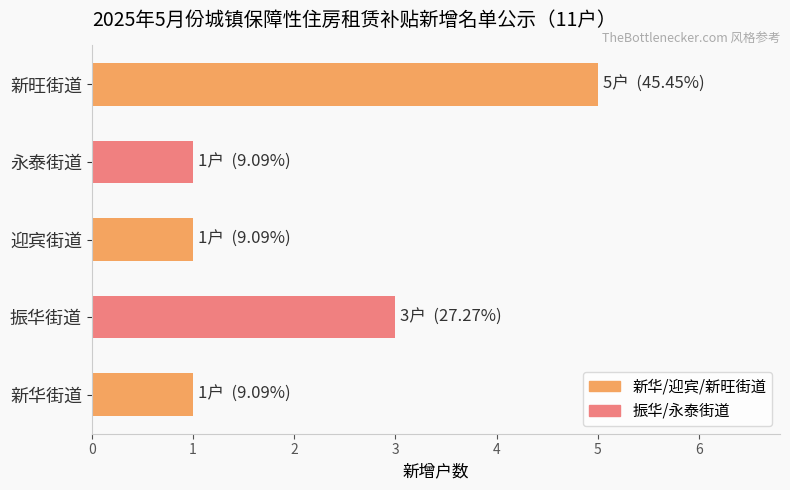

What is the difference between the maximum and minimum values?

4